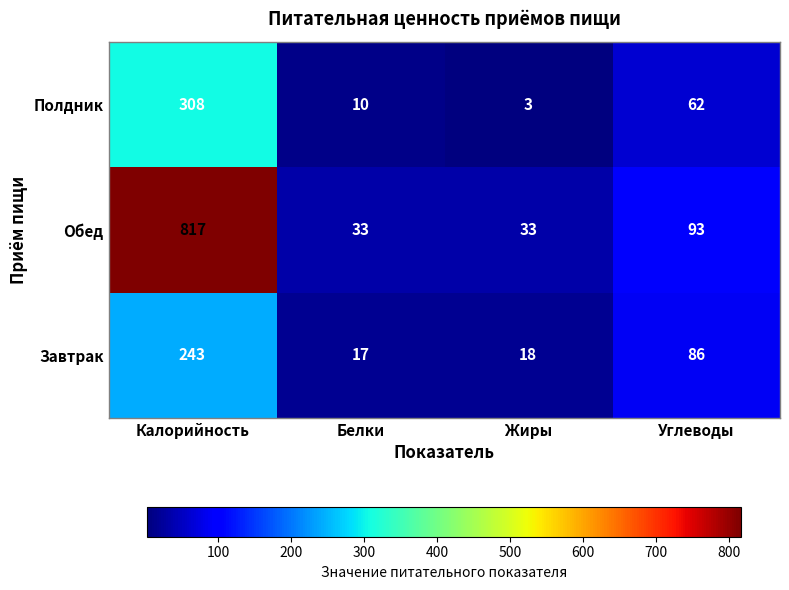

Which series changed the most between Калорийность and Углеводы?

Обед